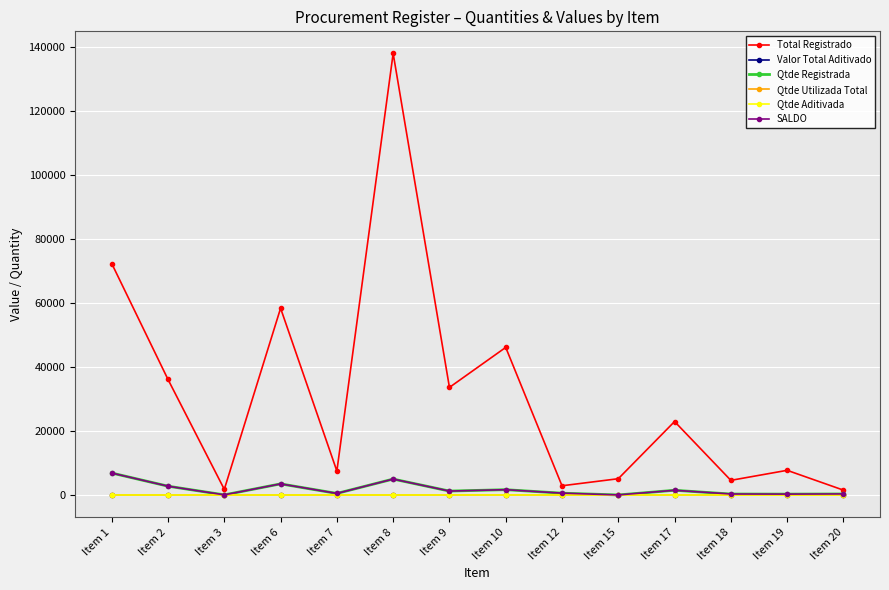

Does the chart have visible grid lines?

Yes